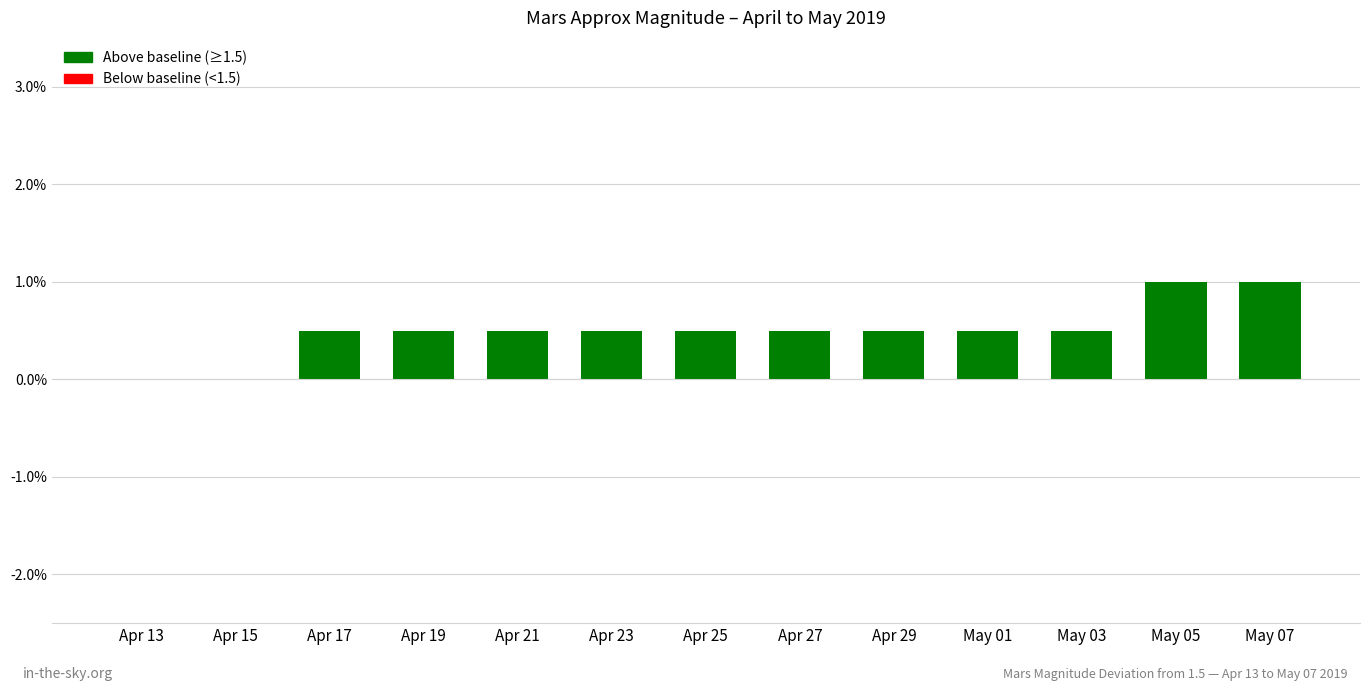

What is the greatest value displayed?

1.0